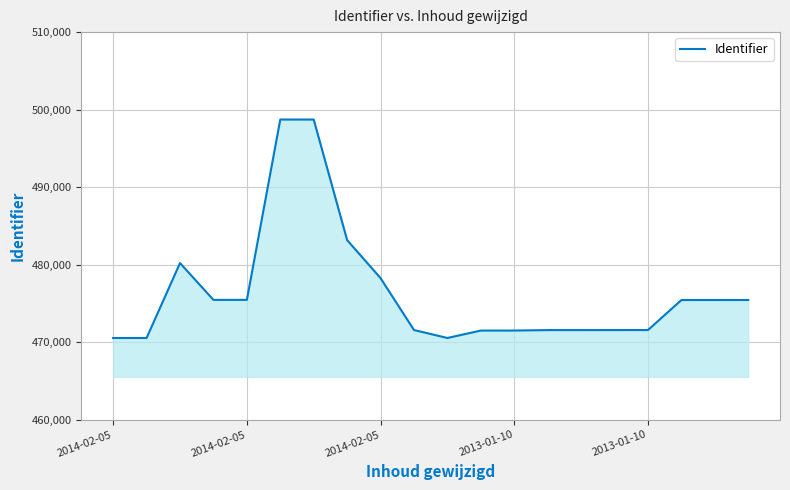

What is the difference between the maximum and minimum values?

28178